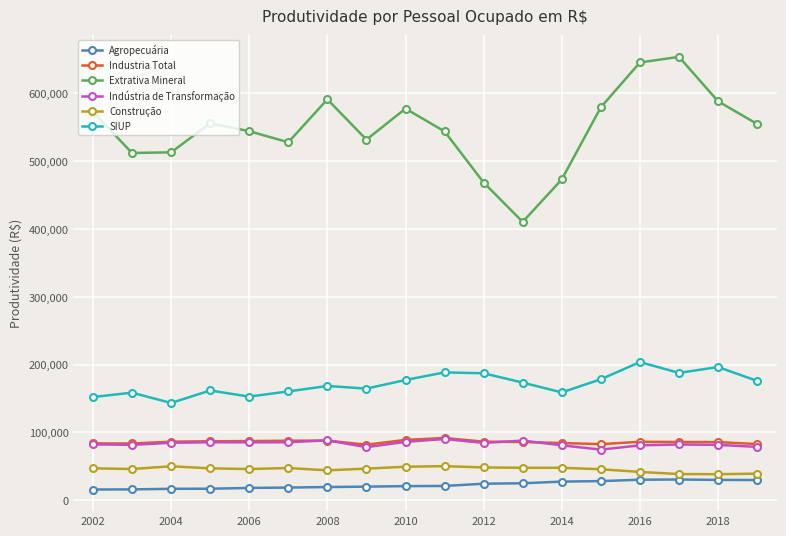

How many interior local peaks does the Extrativa Mineral series have?

4